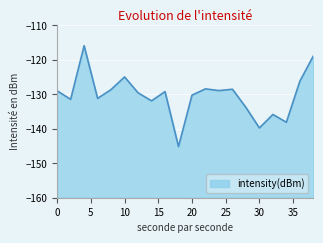

The value at 20 is -230.0. True or false?

False